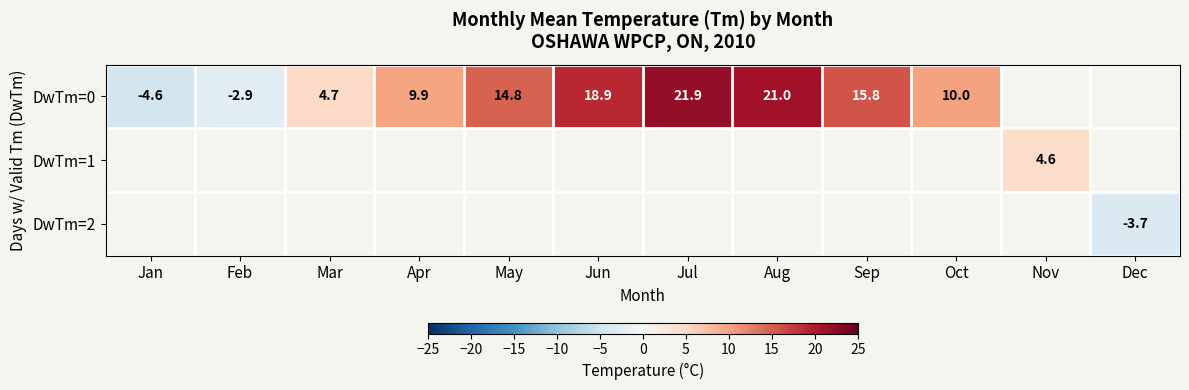

Rank the categories by row_0 value from lowest to highest.

Jan, Feb, Mar, Apr, Oct, May, Sep, Jun, Aug, Jul, Nov, Dec